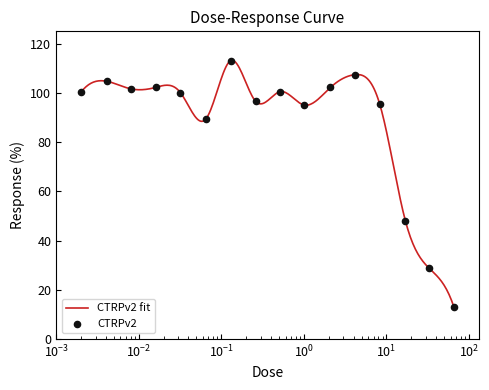

Which has a higher value, 66.0 or 8.3?

8.3